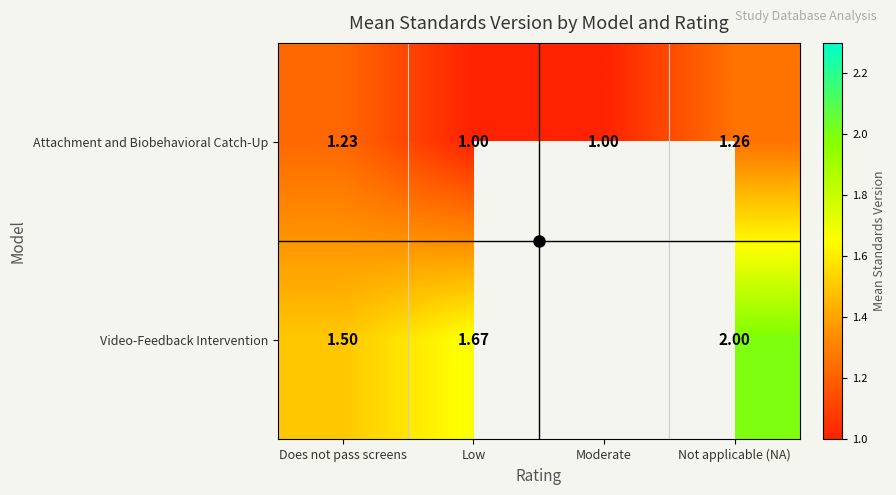

The value of Attachment and Biobehavioral Catch-Up at Not applicable (NA) is 1.3. True or false?

True